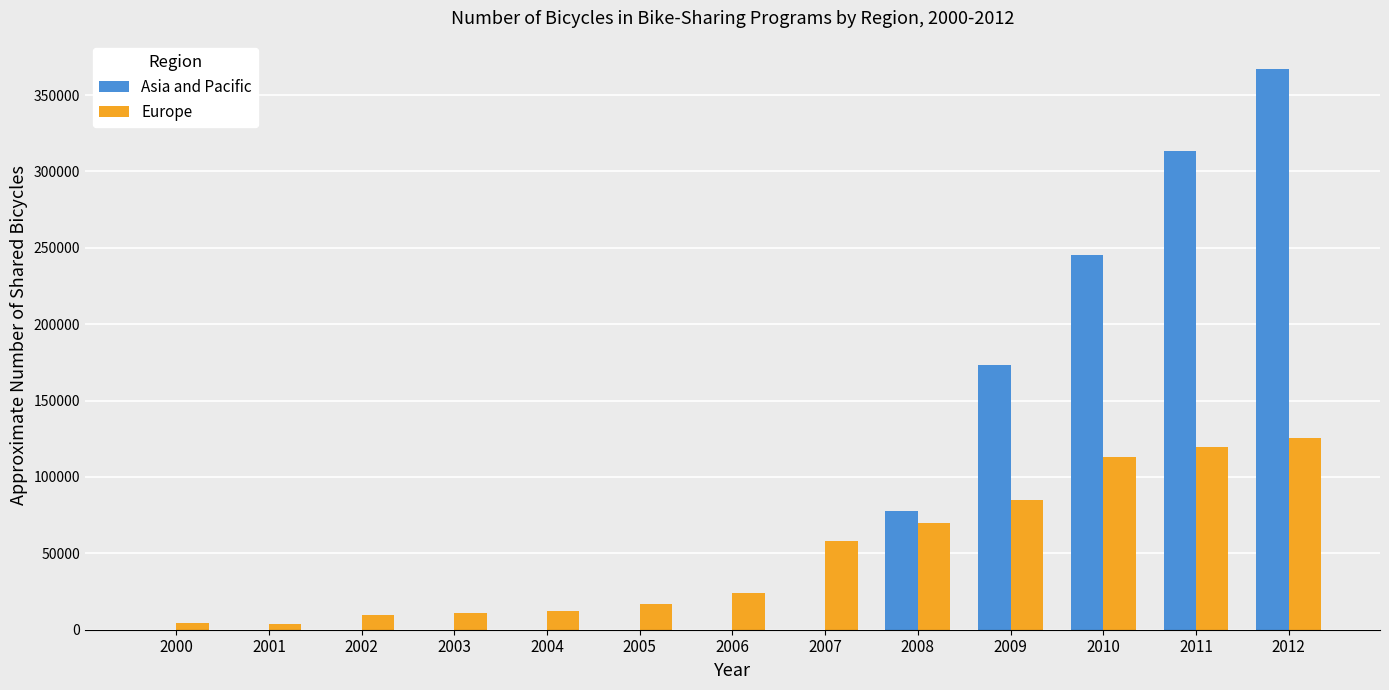

Which series has the largest total across all categories?

Asia and Pacific